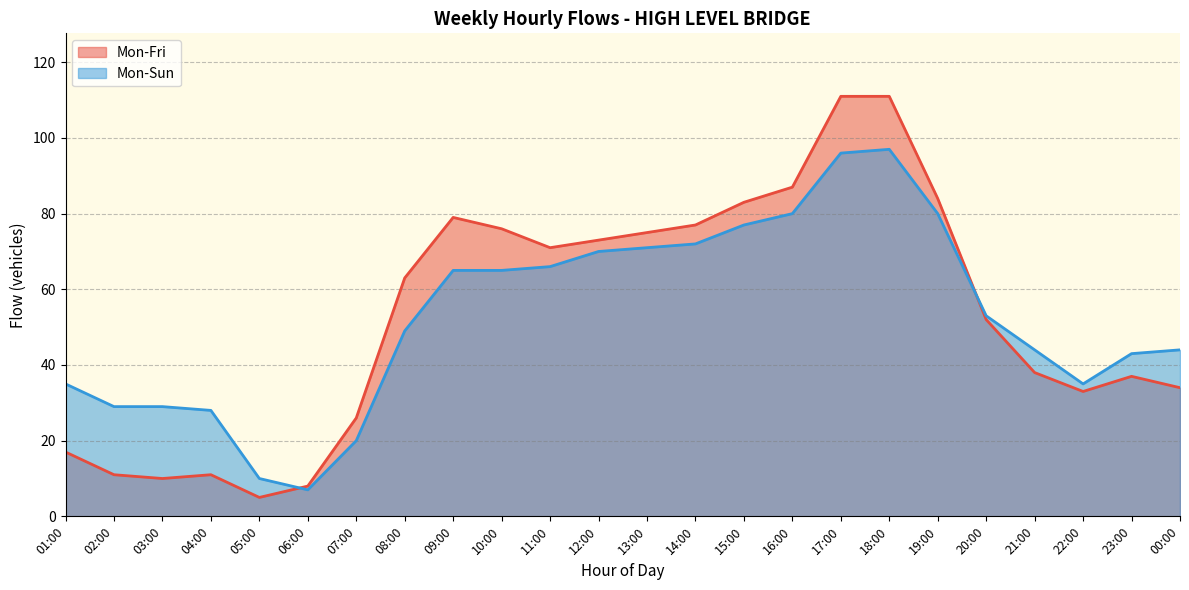

Reading left to right, what are all the values shown in this chart?

Mon-Fri: 01:00=17	02:00=11	03:00=10	04:00=11	05:00=5	06:00=8	07:00=26	08:00=63	09:00=79	10:00=76	11:00=71	12:00=73	13:00=75	14:00=77	15:00=83	16:00=87	17:00=111	18:00=111	19:00=84	20:00=52	21:00=38	22:00=33	23:00=37	00:00=34
Mon-Sun: 01:00=35	02:00=29	03:00=29	04:00=28	05:00=10	06:00=7	07:00=20	08:00=49	09:00=65	10:00=65	11:00=66	12:00=70	13:00=71	14:00=72	15:00=77	16:00=80	17:00=96	18:00=97	19:00=80	20:00=53	21:00=44	22:00=35	23:00=43	00:00=44